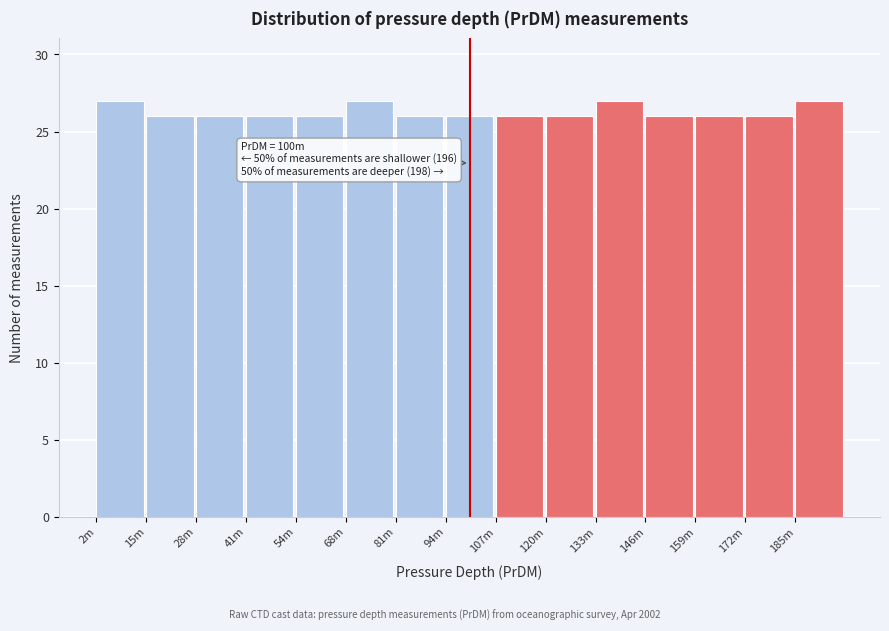

Reading right to left, extract all data points from this chart.

27	26	26	26	27	26	26	26	26	27	26	26	26	26	27